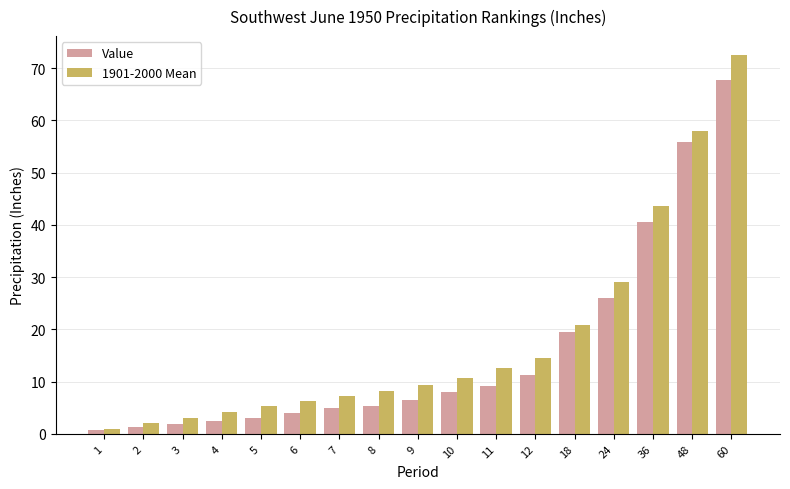

At which label does 1901-2000 Mean first exceed 9?

9